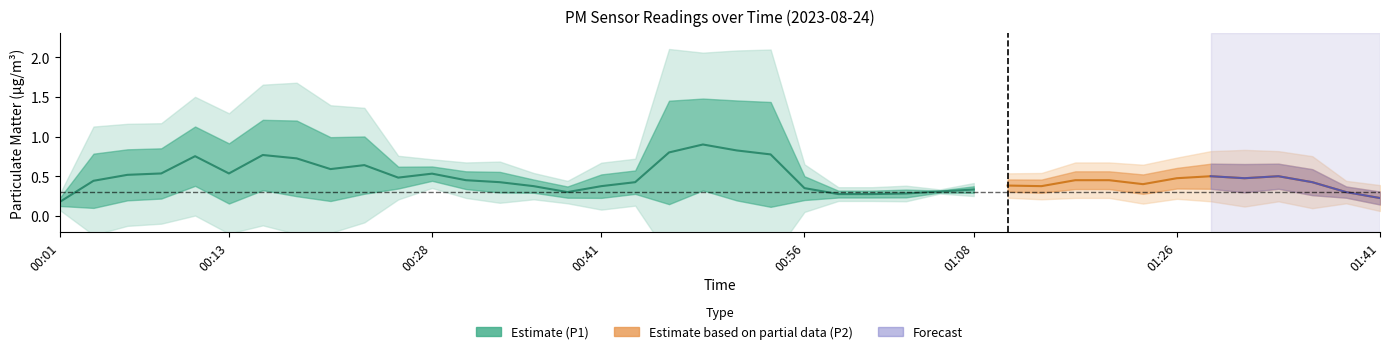

List the series in order of their peak value, highest first.

P1, P2